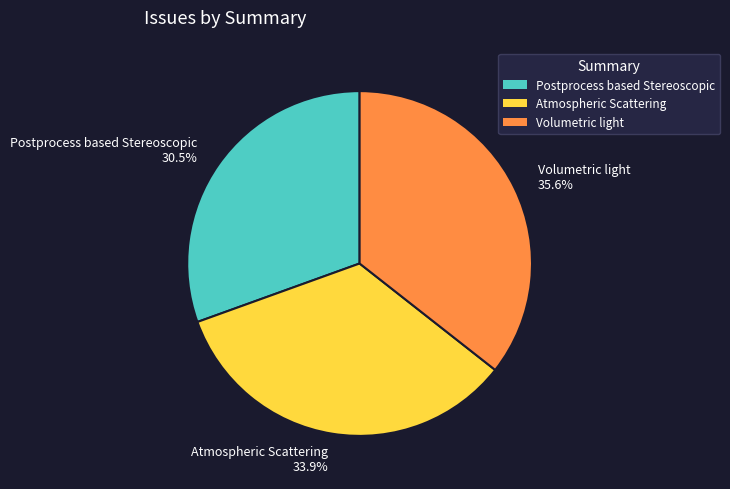

Rank the categories by value from highest to lowest.

Volumetric light, Atmospheric Scattering, Postprocess based Stereoscopic